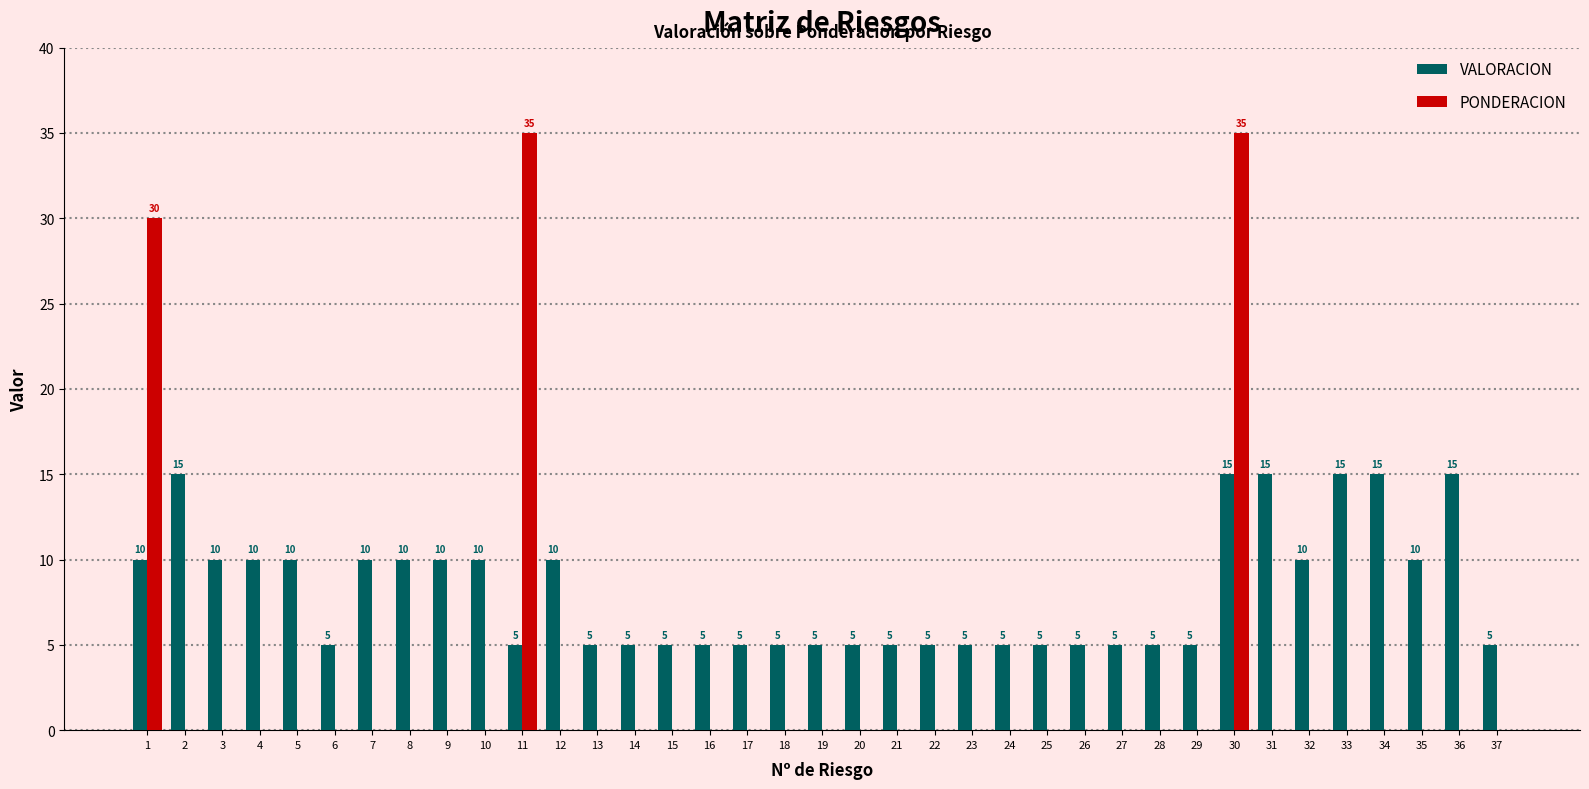

The VALORACION series shows 5 at 14. True or false?

True